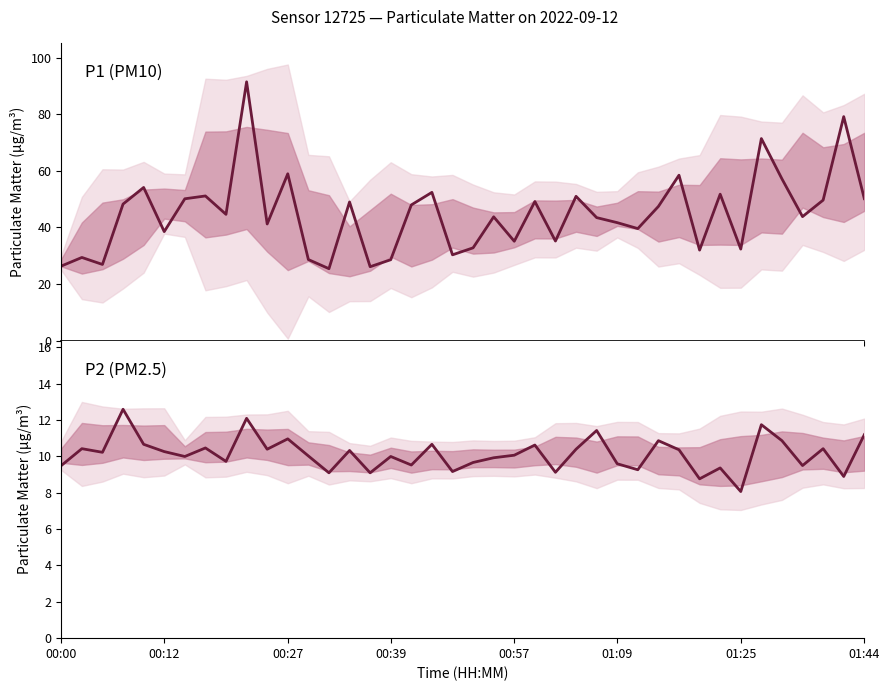

What is the minimum value shown in the chart?

8.1